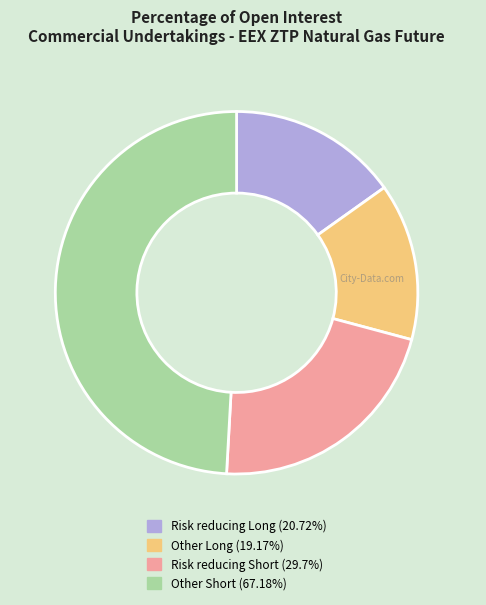

How many segments does this pie chart have?

4